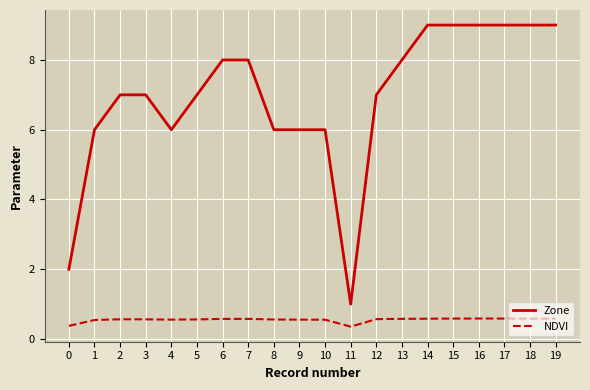

True or false: NDVI and Zone intersect in this chart.

False